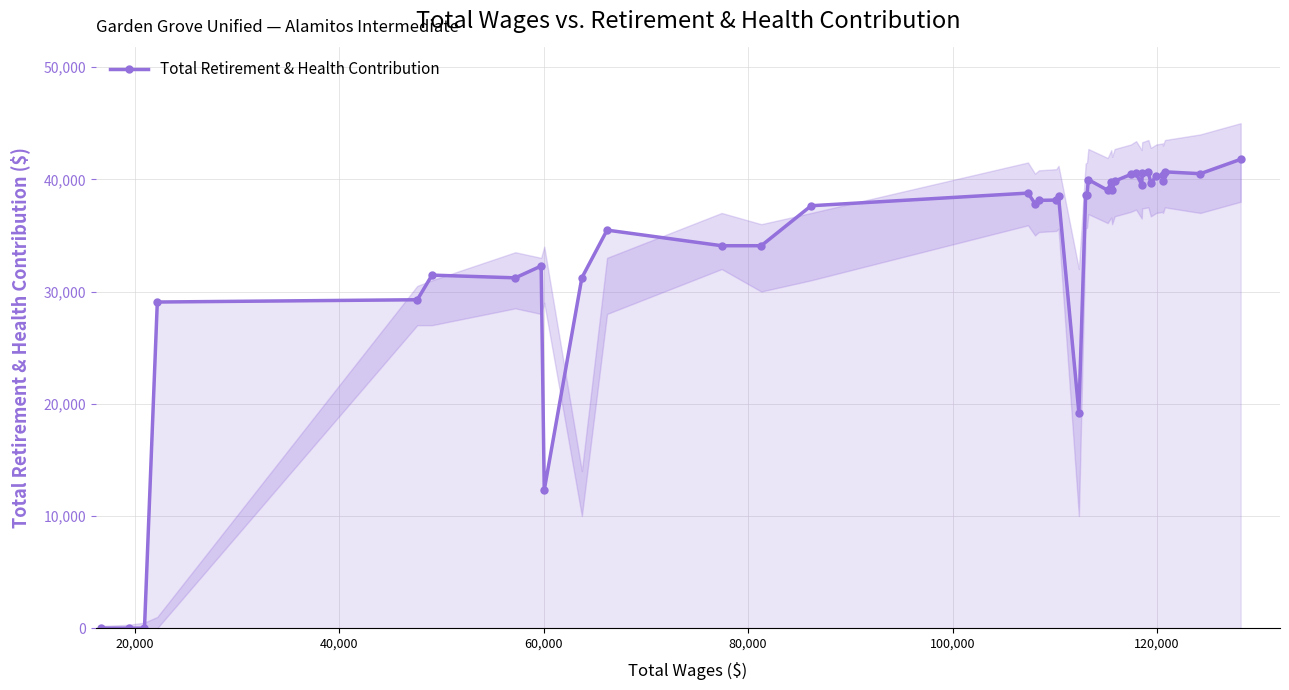

Is this an area chart (filled region under the line)?

No